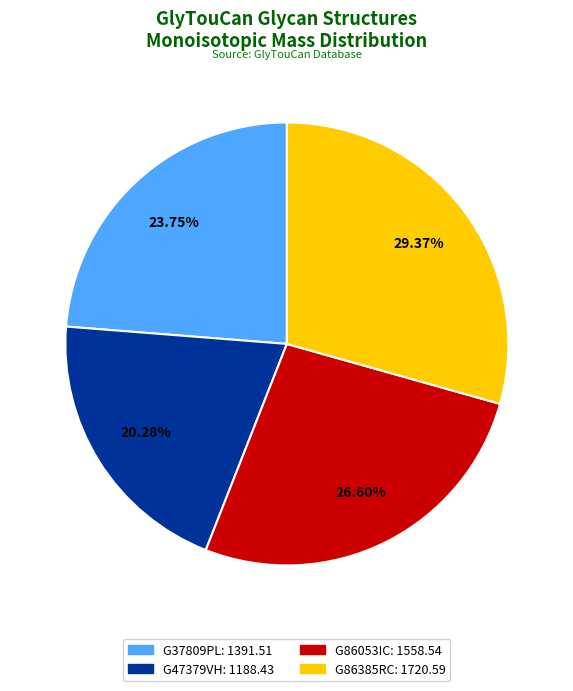

Does any single category account for the majority?

No